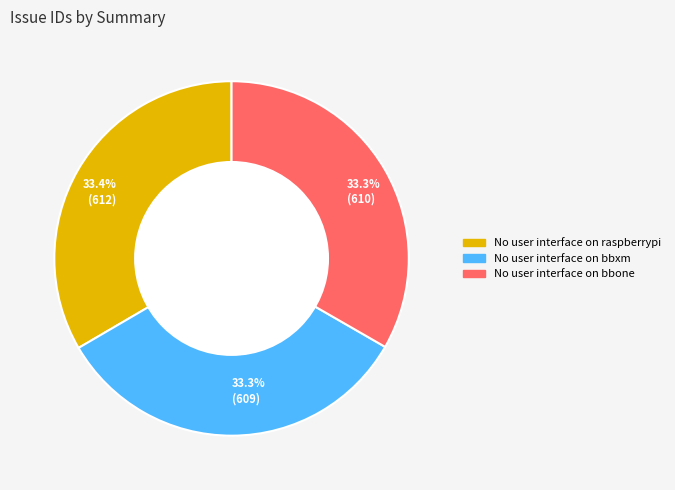

How many slices are in this pie chart?

3